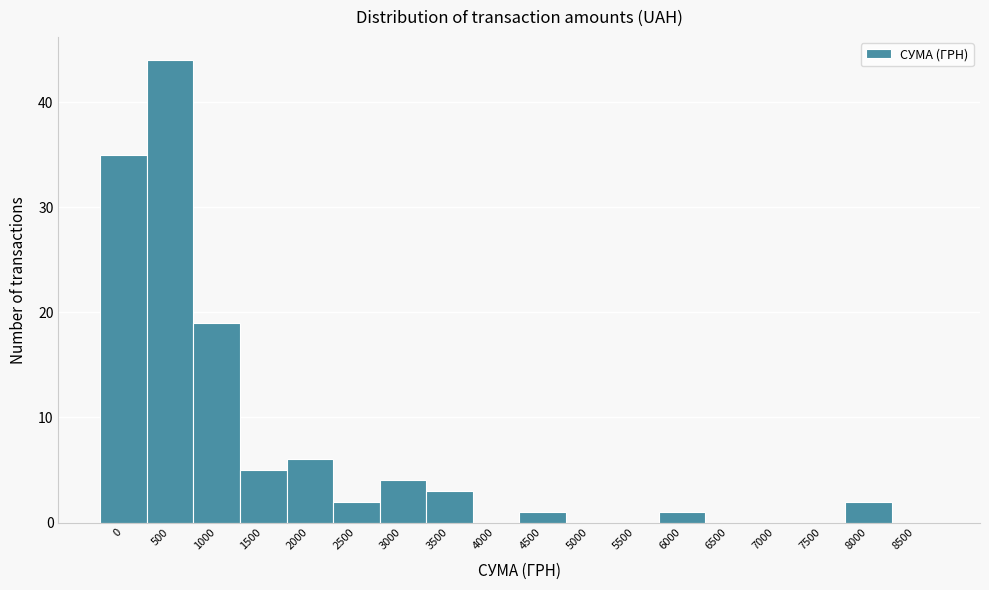

Reading left to right, what are all the values shown in this chart?

0=35	500=44	1000=19	1500=5	2000=6	2500=2	3000=4	3500=3	4000=0	4500=1	5000=0	5500=0	6000=1	6500=0	7000=0	7500=0	8000=2	8500=0